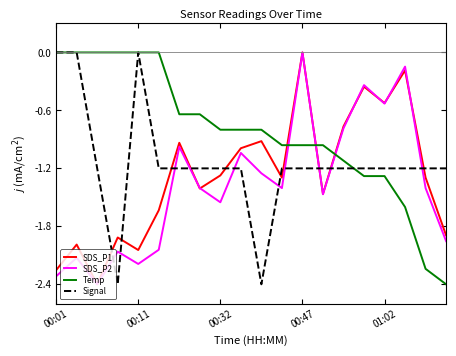

Which series ends up on top after the final intersection of Signal and SDS_P1?

Signal